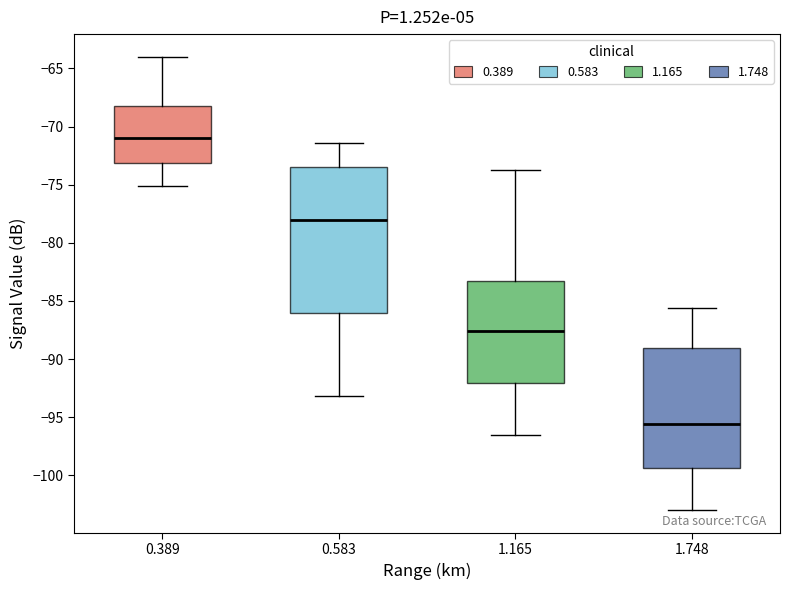

Reading left to right, transcribe this box plot: for each box, give where its median line is, the range the box spans, and where its two whiskers end, as read against the y-axis. The values are not printed on the chart, so give them approximately, as read against the axis.

0.389: median -71.0, box -73.0 to -68.0, whiskers -75.0 to -64.0
0.583: median -78.0, box -86.0 to -73.5, whiskers -93.0 to -71.5
1.165: median -87.5, box -92.0 to -83.5, whiskers -96.5 to -73.5
1.748: median -95.5, box -99.5 to -89.0, whiskers -103.0 to -85.5